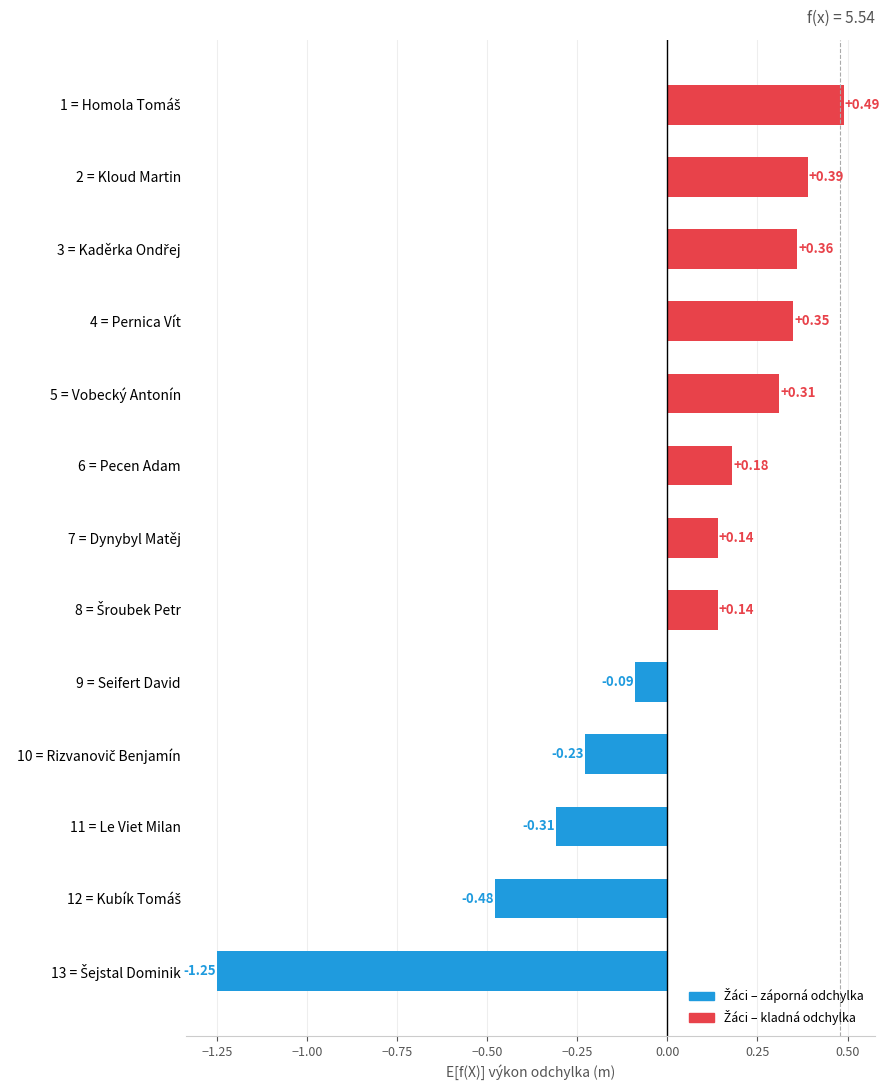

What is the difference between the maximum and minimum values?

1.7